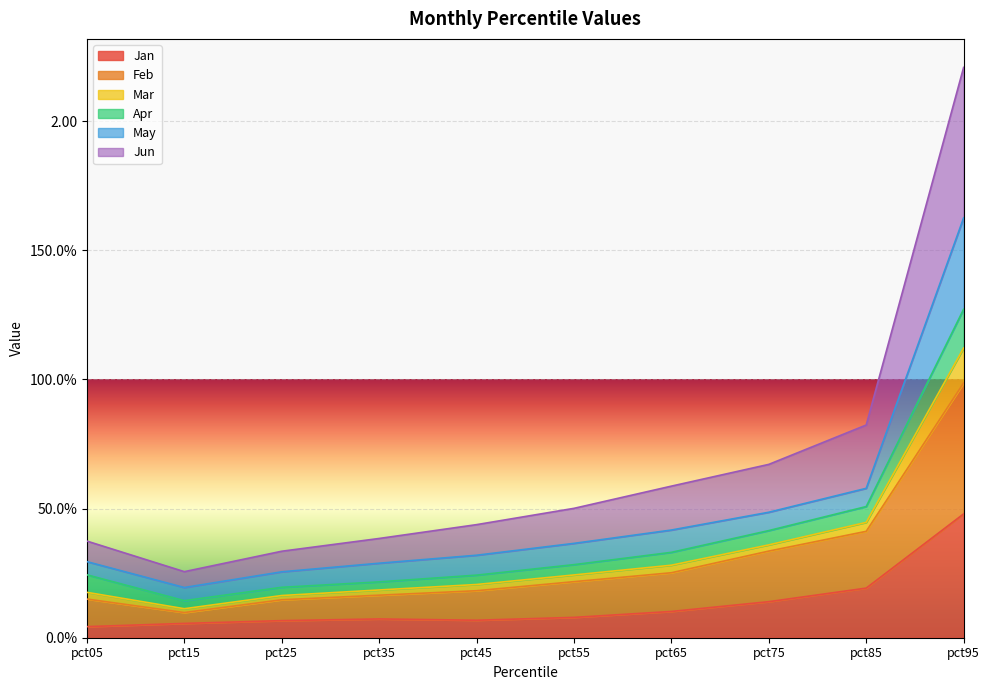

True or false: Mar and Feb intersect in this chart.

False